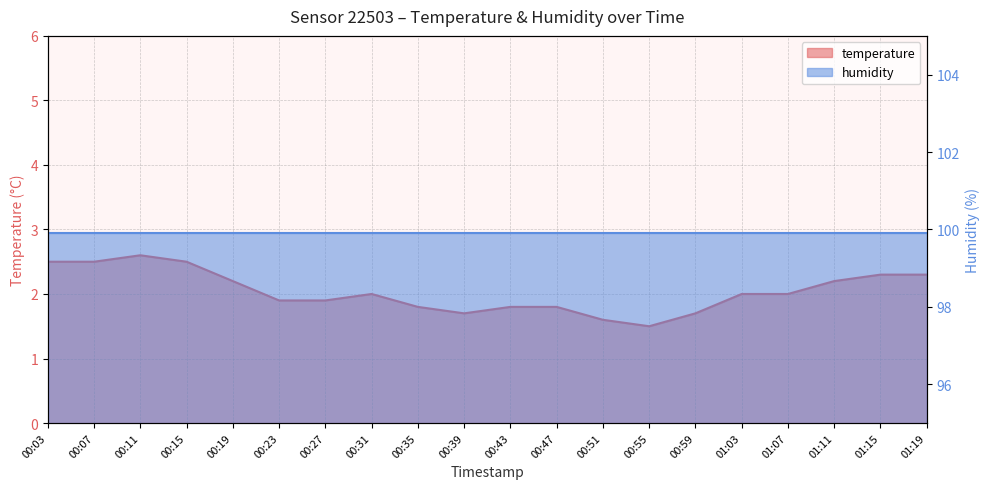

Rank the categories by value from lowest to highest.

00:55, 00:51, 00:39, 00:59, 00:35, 00:43, 00:47, 00:23, 00:27, 00:31, 01:03, 01:07, 00:19, 01:11, 01:15, 01:19, 00:03, 00:07, 00:15, 00:11